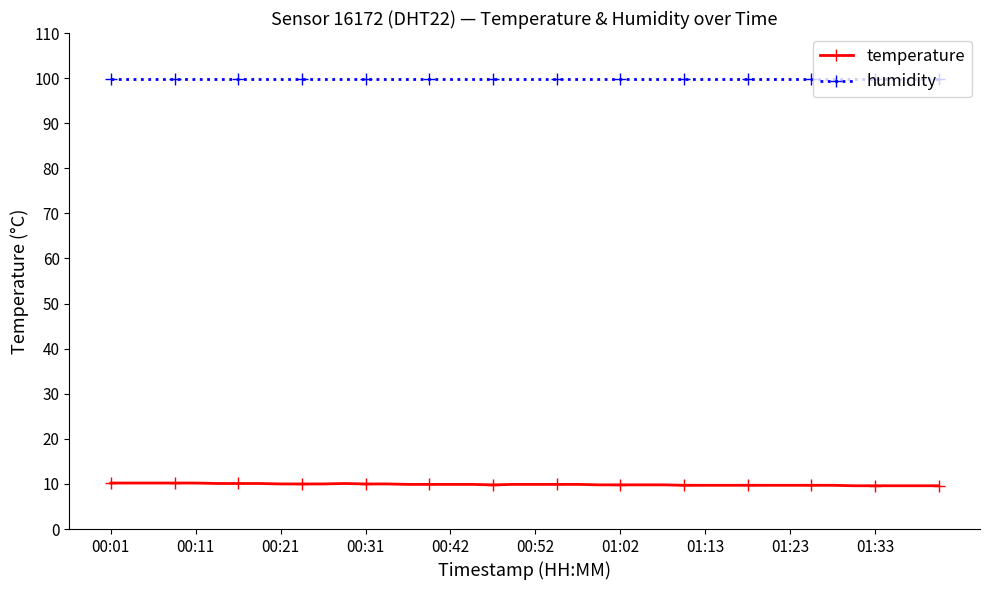

What is the average value of the humidity series?

99.9